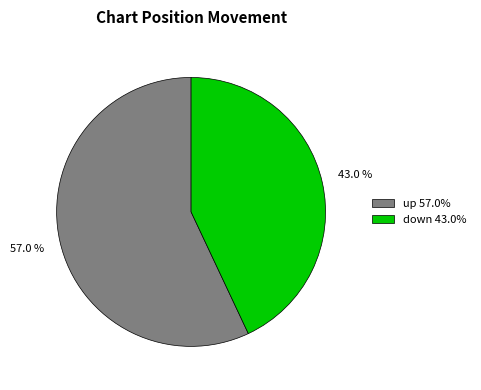

To the nearest percent, what percentage of the pie is up?

57%